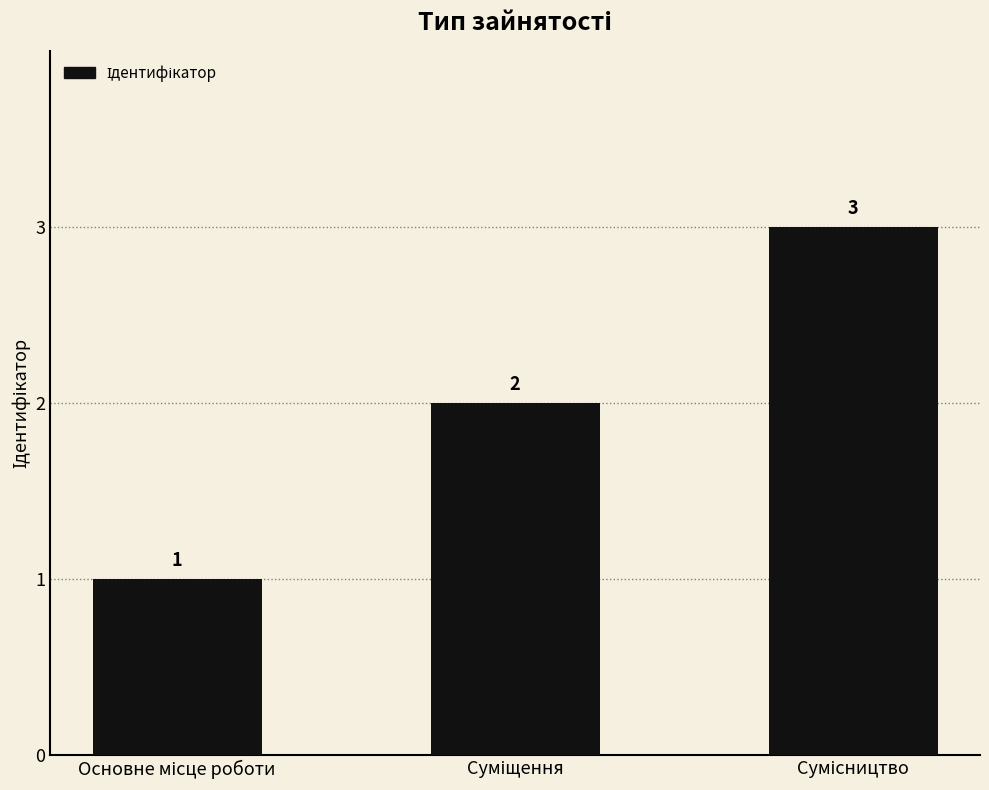

What is the value of the 2nd bar from the left?

2